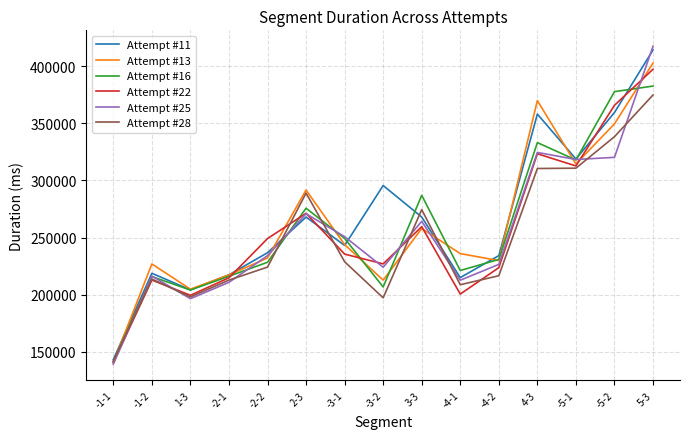

After their last crossing, which series has the higher values: Attempt #28 or Attempt #25?

Attempt #25